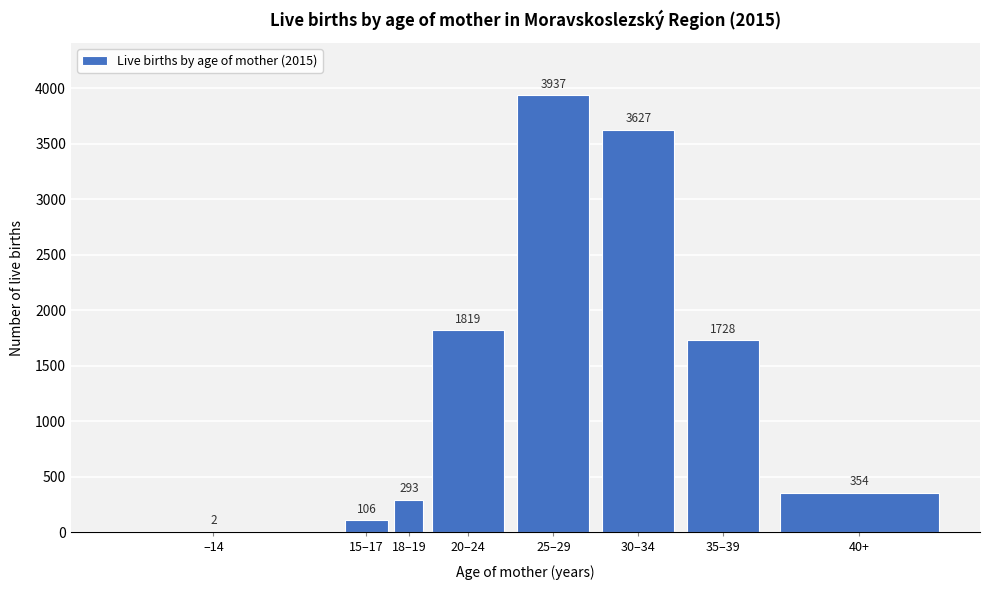

Reading left to right, extract all data points from this chart.

–14=2	15–17=106	18–19=293	20–24=1819	25–29=3937	30–34=3627	35–39=1728	40+=354